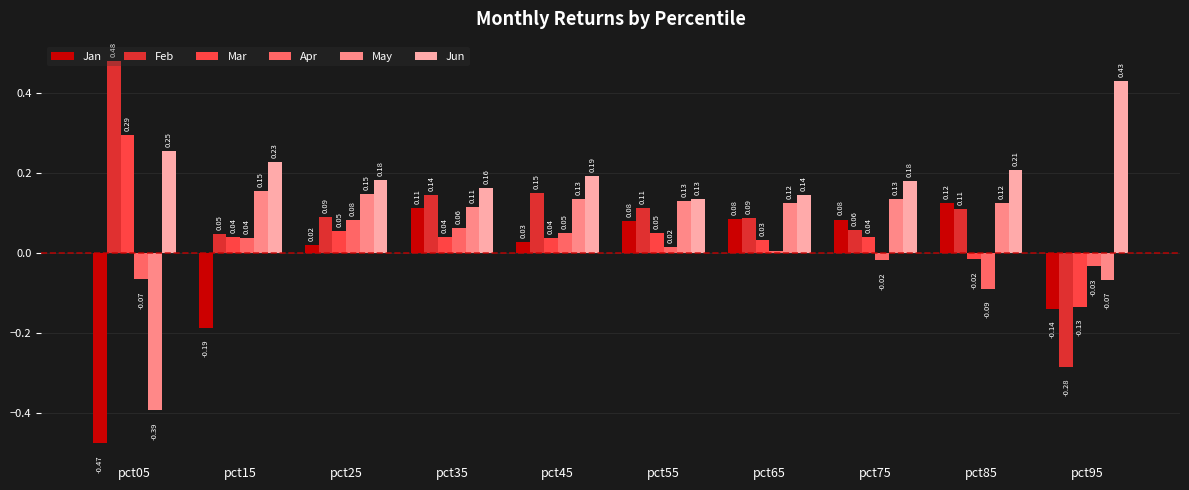

Is the value of Jun at pct85 greater than the value of Feb at pct75?

Yes